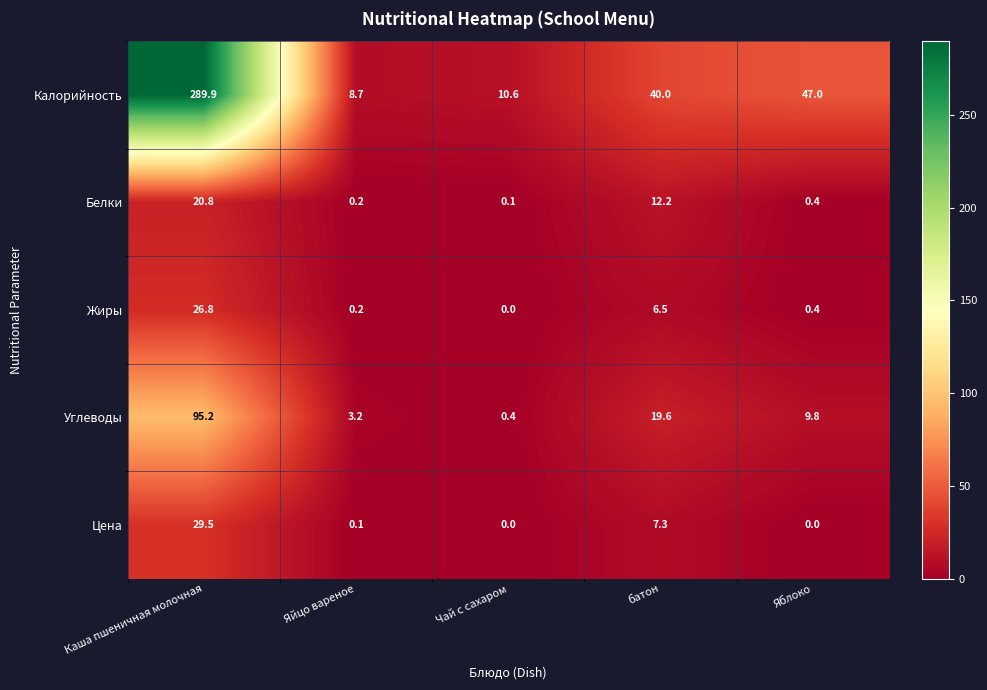

The Жиры series shows 0.4 at Яблоко. True or false?

True